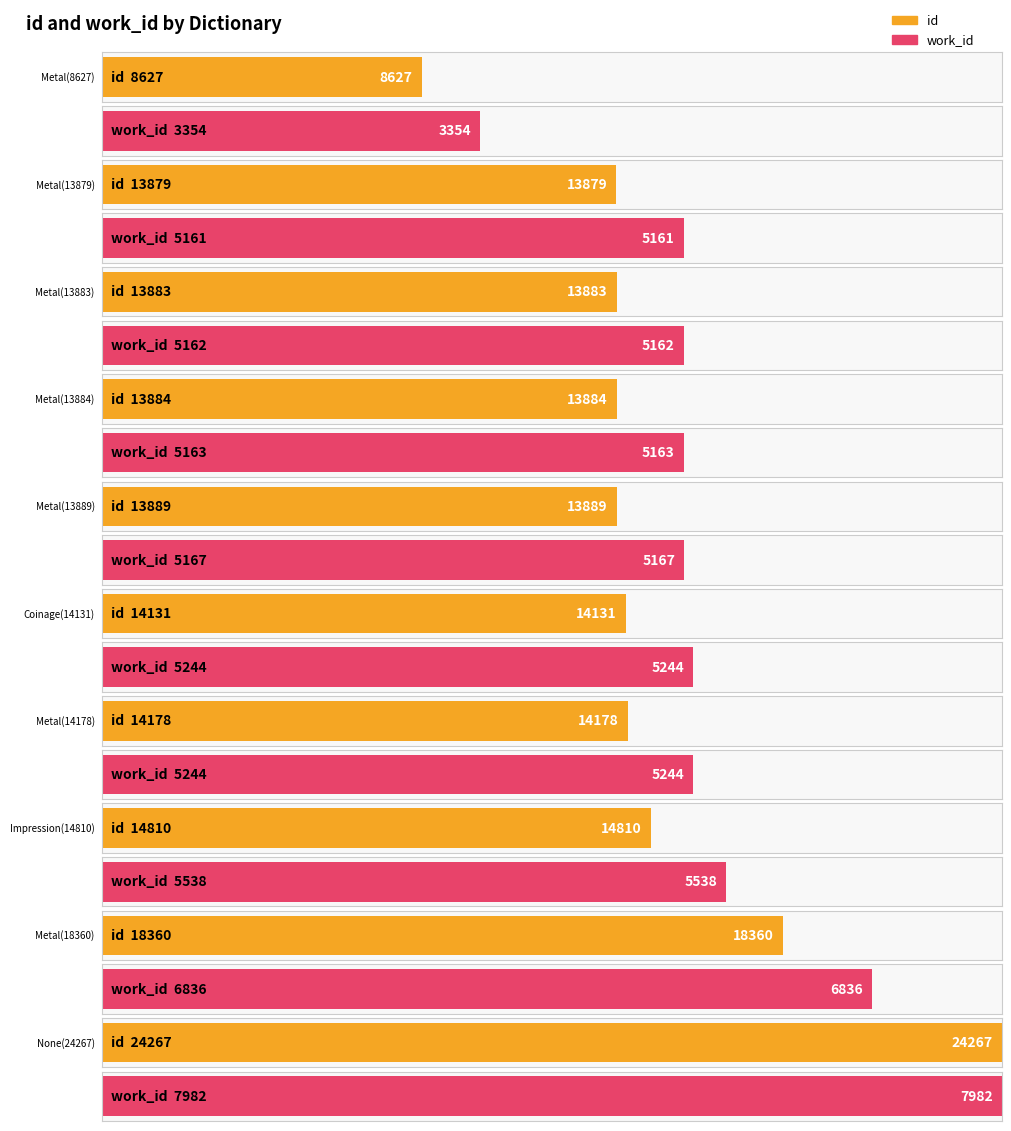

At how many categories does at least one series exceed 20331?

1